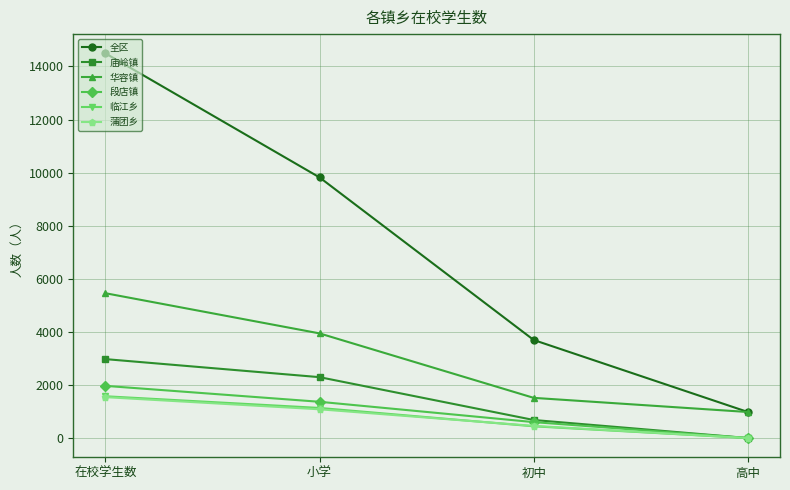

At which category does the chart reach its minimum across all series?

高中